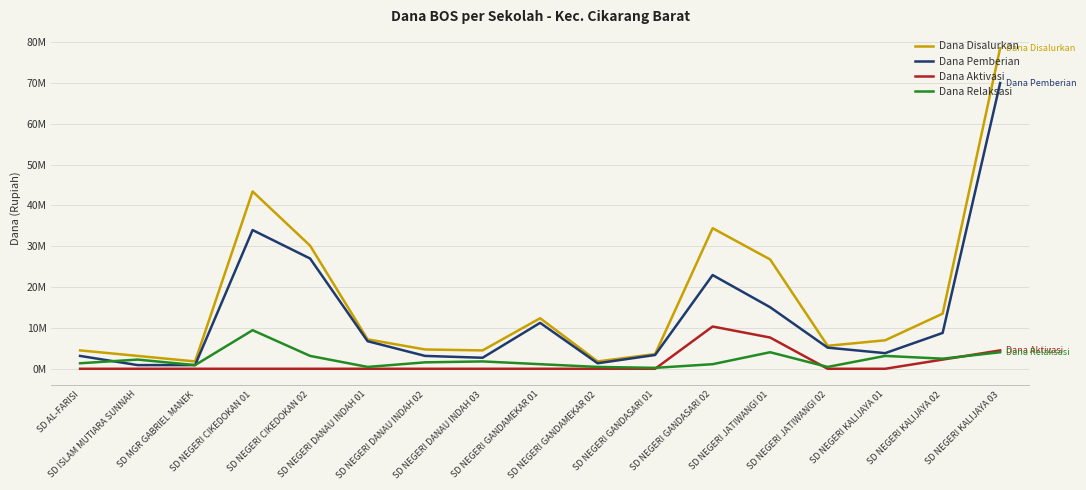

True or false: Dana Disalurkan has more than 1 points higher than both neighbors.

True